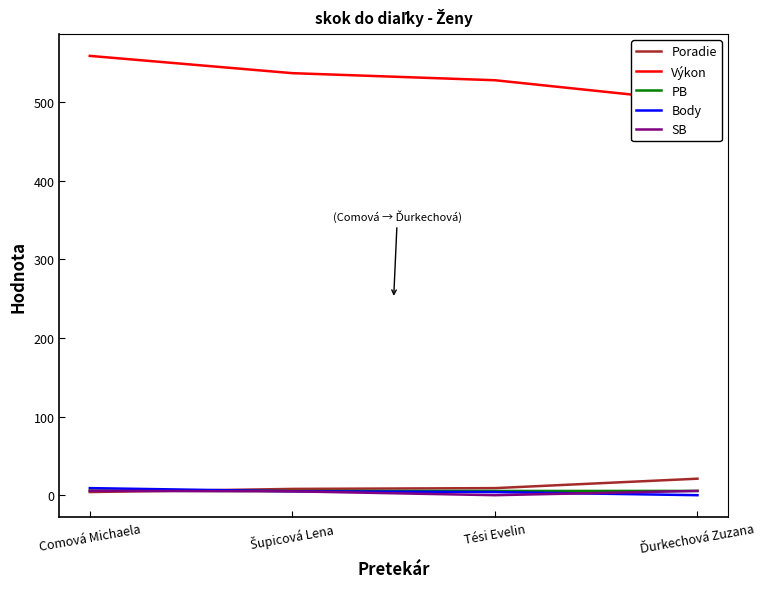

Reading left to right, list all the values displayed in this chart.

Poradie: 4.0	8.0	9.0	21.0
Výkon: 559.0	537.0	528.0	501.0
PB: 5.8	5.3	5.4	5.5
Body: 9.0	5.0	4.0	0.0
SB: 5.5	4.9	0.0	5.5